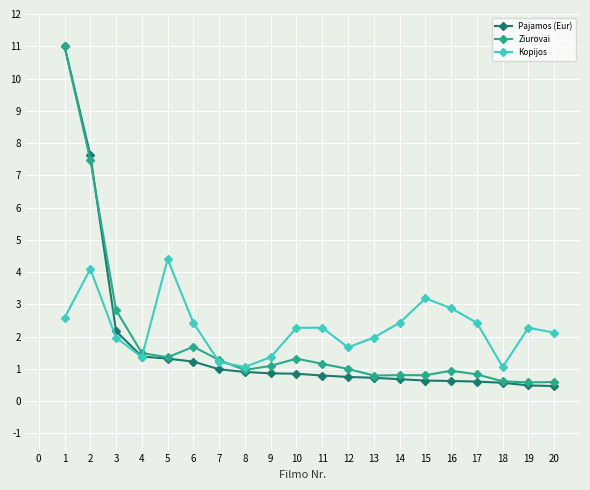

What is the difference between the second highest and second lowest values in the Kopijos series?

3.0